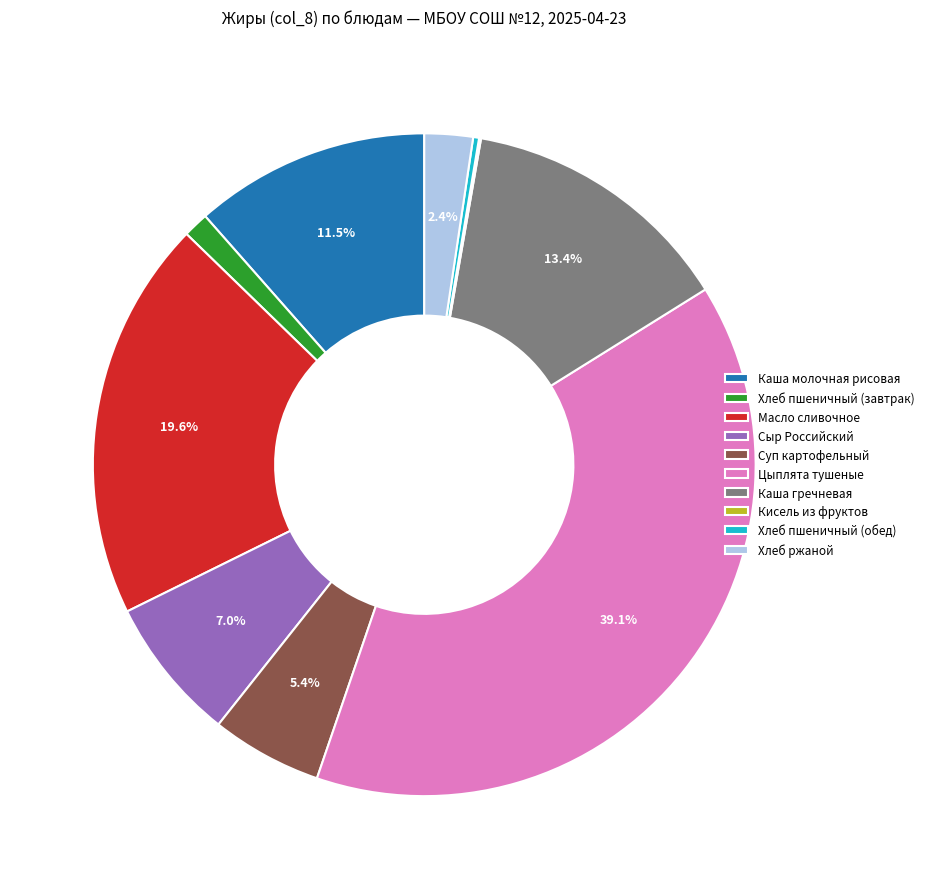

Is there any slice that represents more than half of the pie?

No